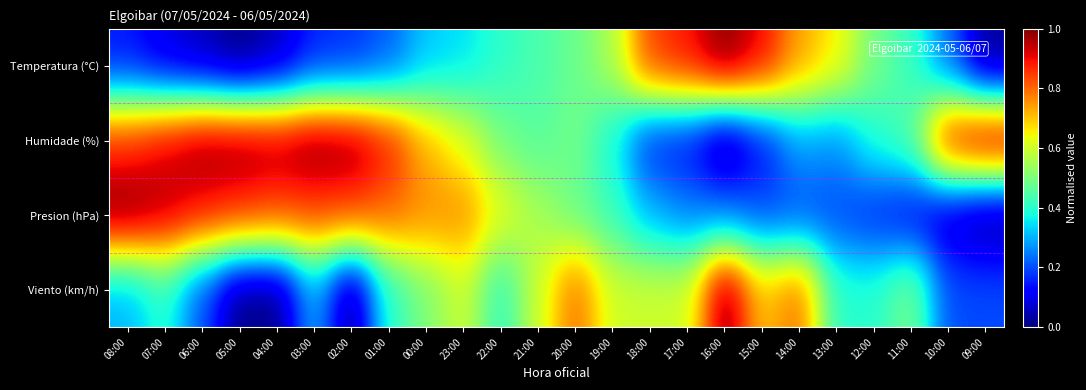

Rank the series at 14:00 from highest to lowest value.

Viento (km/h), Temperatura (°C), Humidade (%), Presion (hPa)